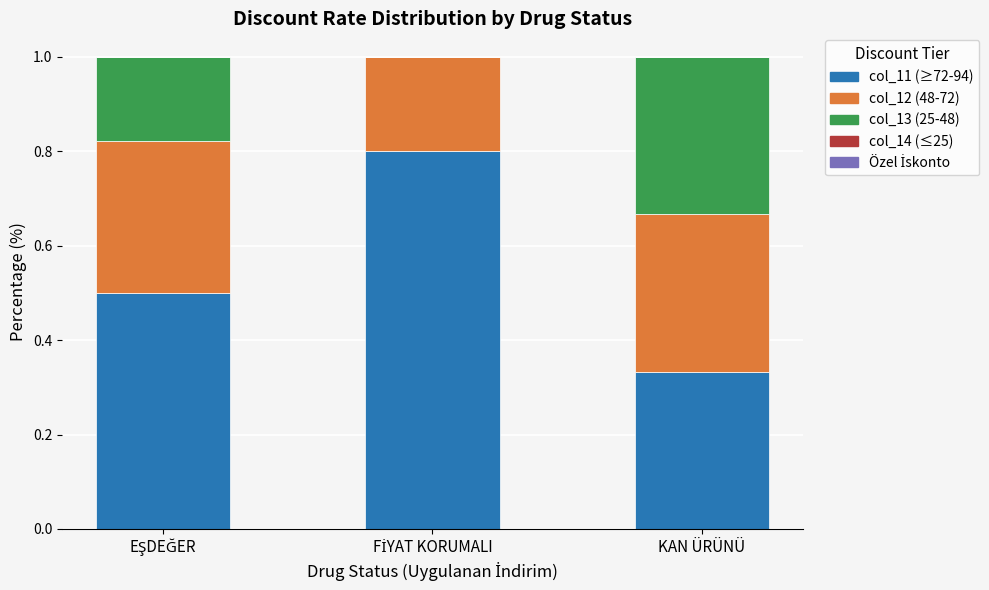

What is the total value across all series at KAN ÜRÜNÜ?

1.0